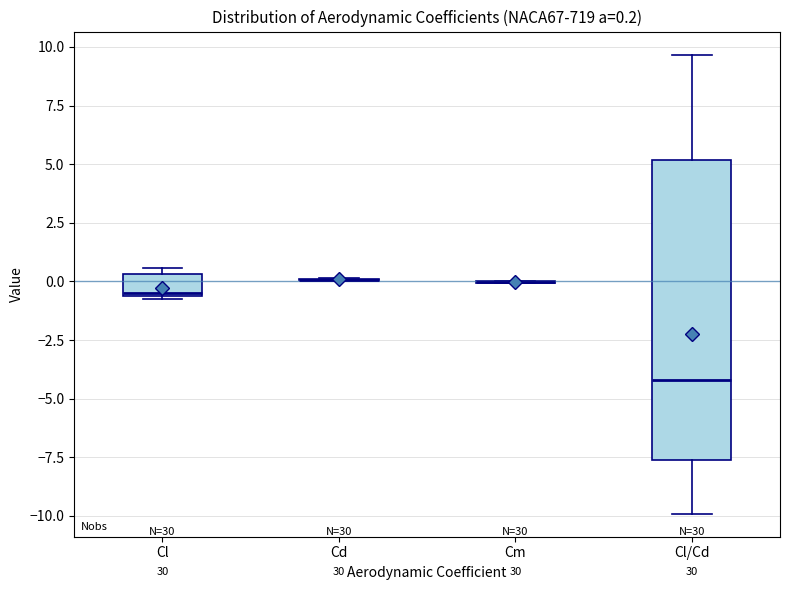

Comparing the boxes themselves (not the whiskers), which one is the tallest?

Cl/Cd